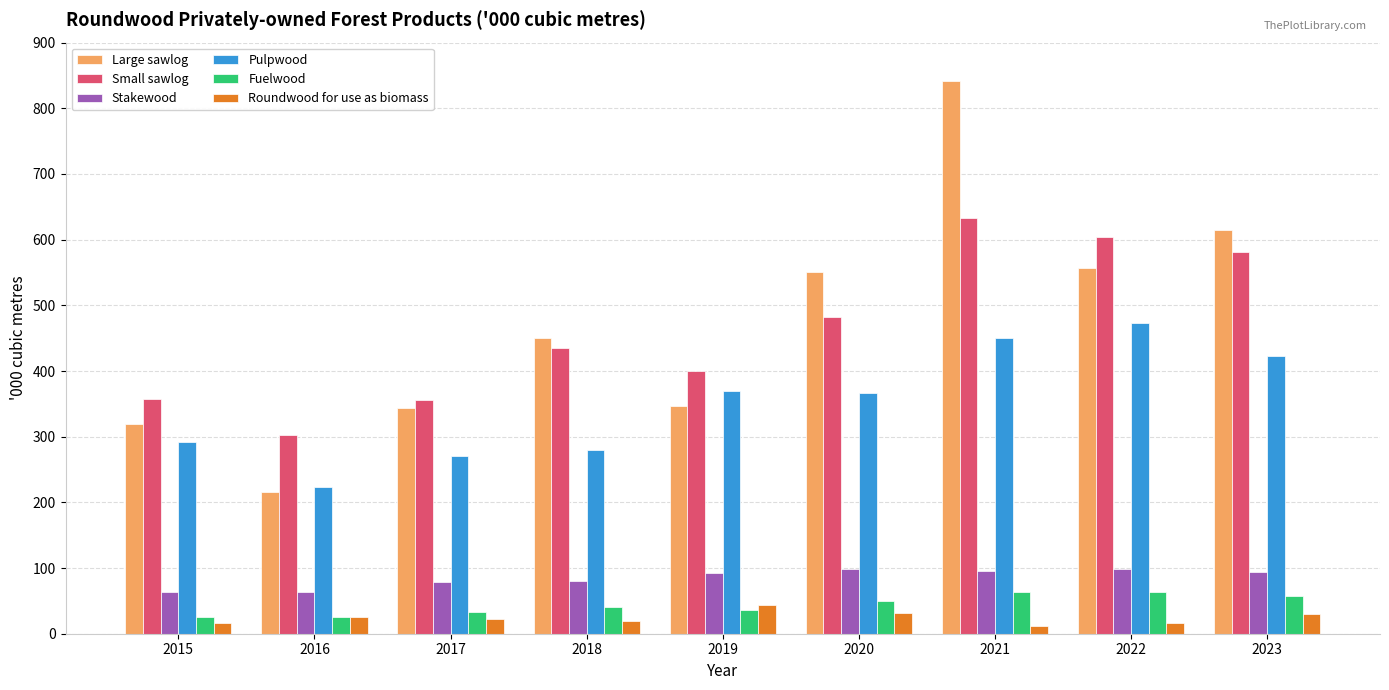

True or false: Pulpwood has a value of 224 at 2016.

True